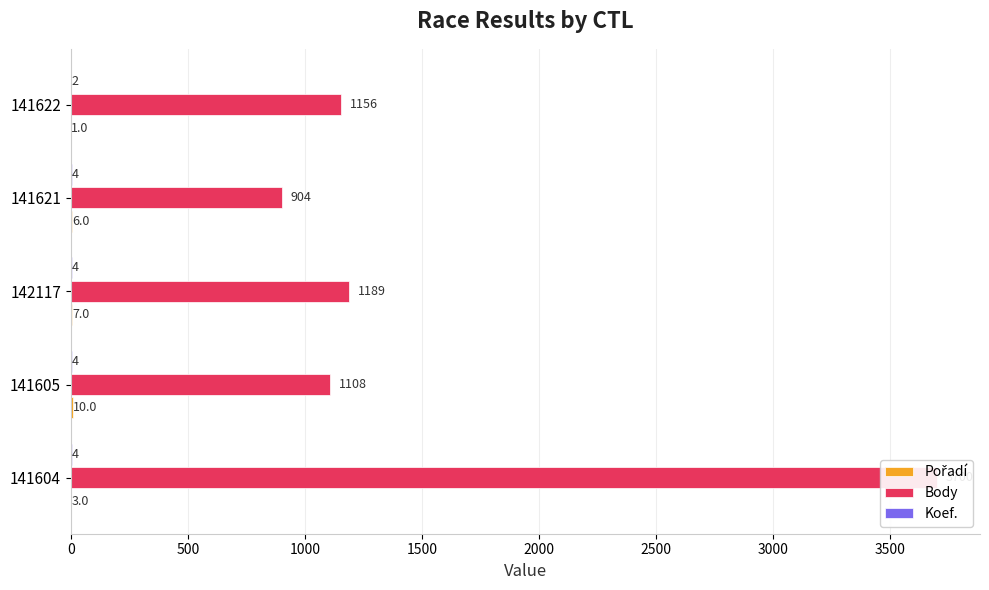

How many bars are there in total?

15